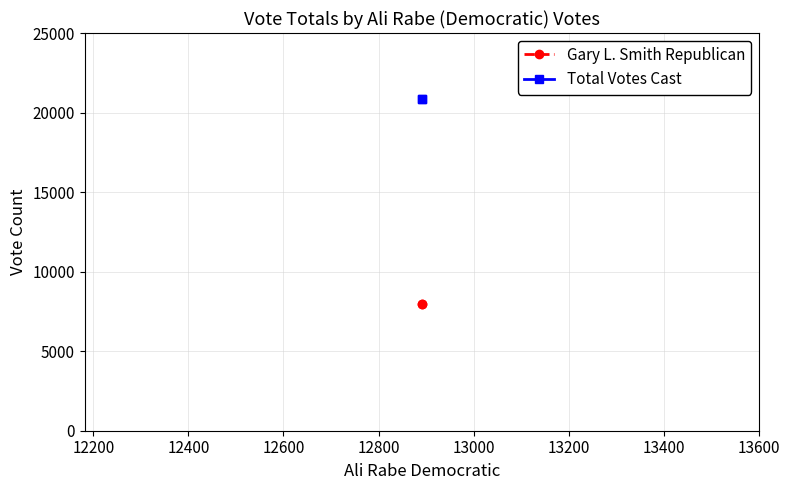

Which series has the widest spread of values?

Gary L. Smith Republican